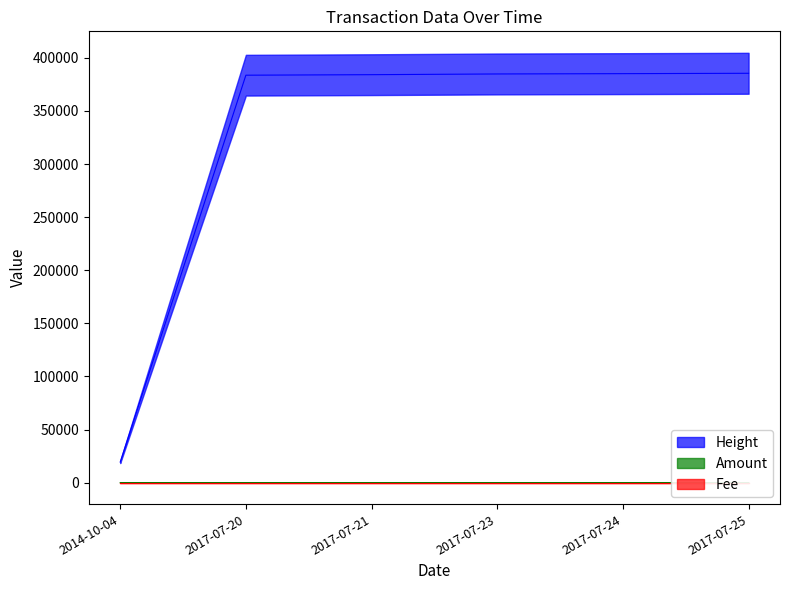

The value of Amount at 2017-07-20 is 0. True or false?

True